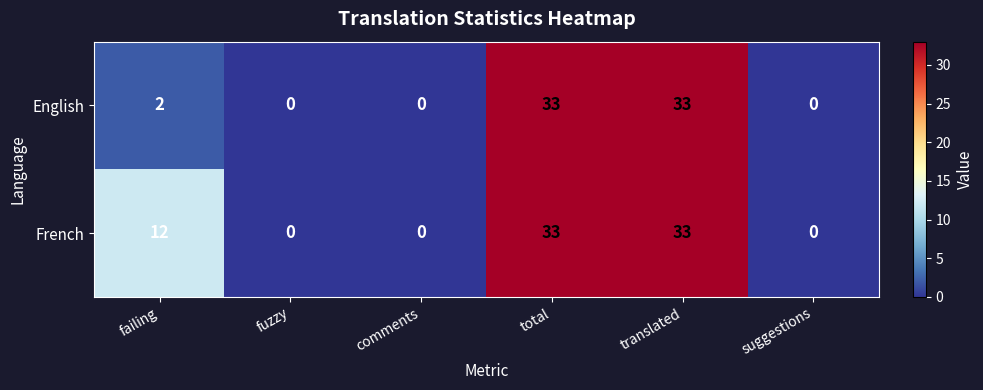

What is the spread (max minus min) of values at failing?

10